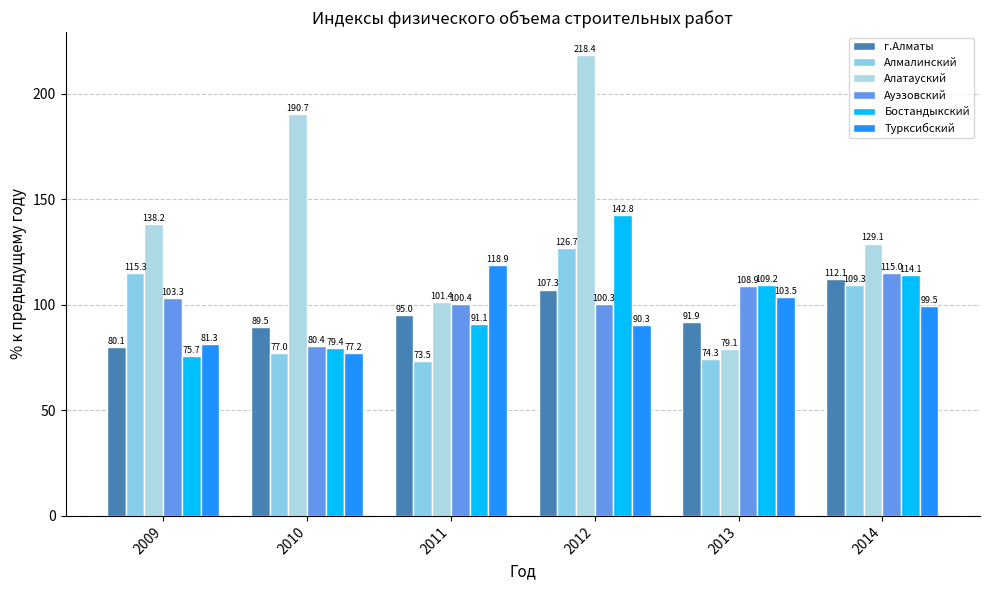

What is the difference between the highest and lowest values at 2013?

34.9